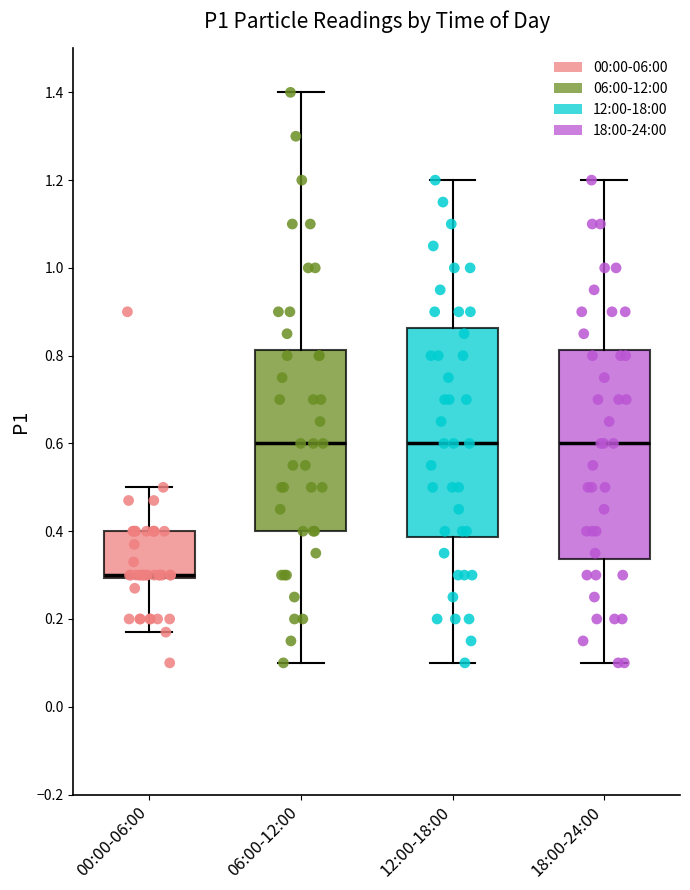

Reading left to right, transcribe this box plot: for each box, give where its median line is, the range the box spans, and where its two whiskers end, as read against the y-axis. The values are not printed on the chart, so give them approximately, as read against the axis.

00:00-06:00: median 0.30 (just above the box's lower edge), box 0.30 to 0.40, whiskers 0.18 to 0.50
06:00-12:00: median 0.60, box 0.40 to 0.82, whiskers 0.10 to 1.40
12:00-18:00: median 0.60, box 0.38 to 0.86, whiskers 0.10 to 1.20
18:00-24:00: median 0.60, box 0.34 to 0.82, whiskers 0.10 to 1.20